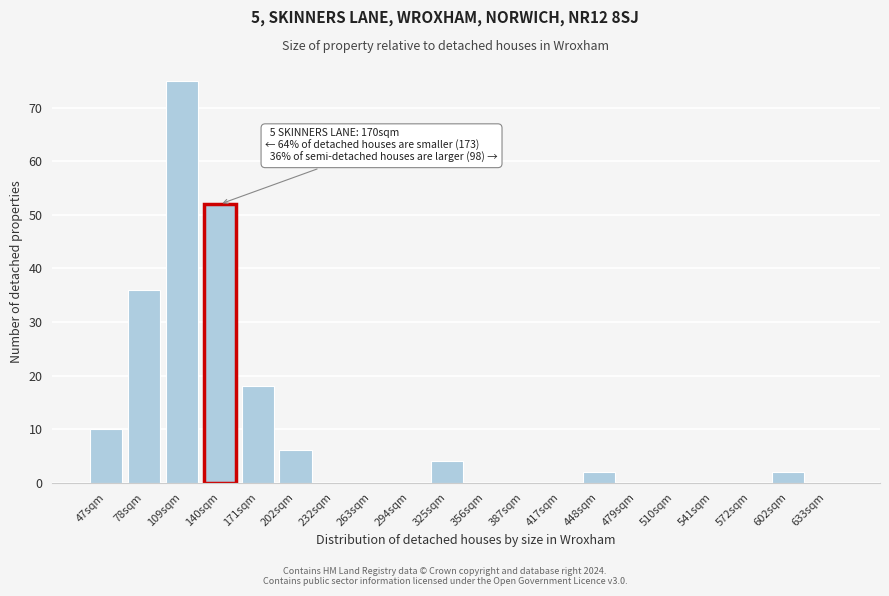

Reading left to right, what are all the values shown in this chart?

47sqm=10	78sqm=36	109sqm=75	140sqm=52	171sqm=18	202sqm=6	232sqm=0	263sqm=0	294sqm=0	325sqm=4	356sqm=0	387sqm=0	417sqm=0	448sqm=2	479sqm=0	510sqm=0	541sqm=0	572sqm=0	602sqm=2	633sqm=0